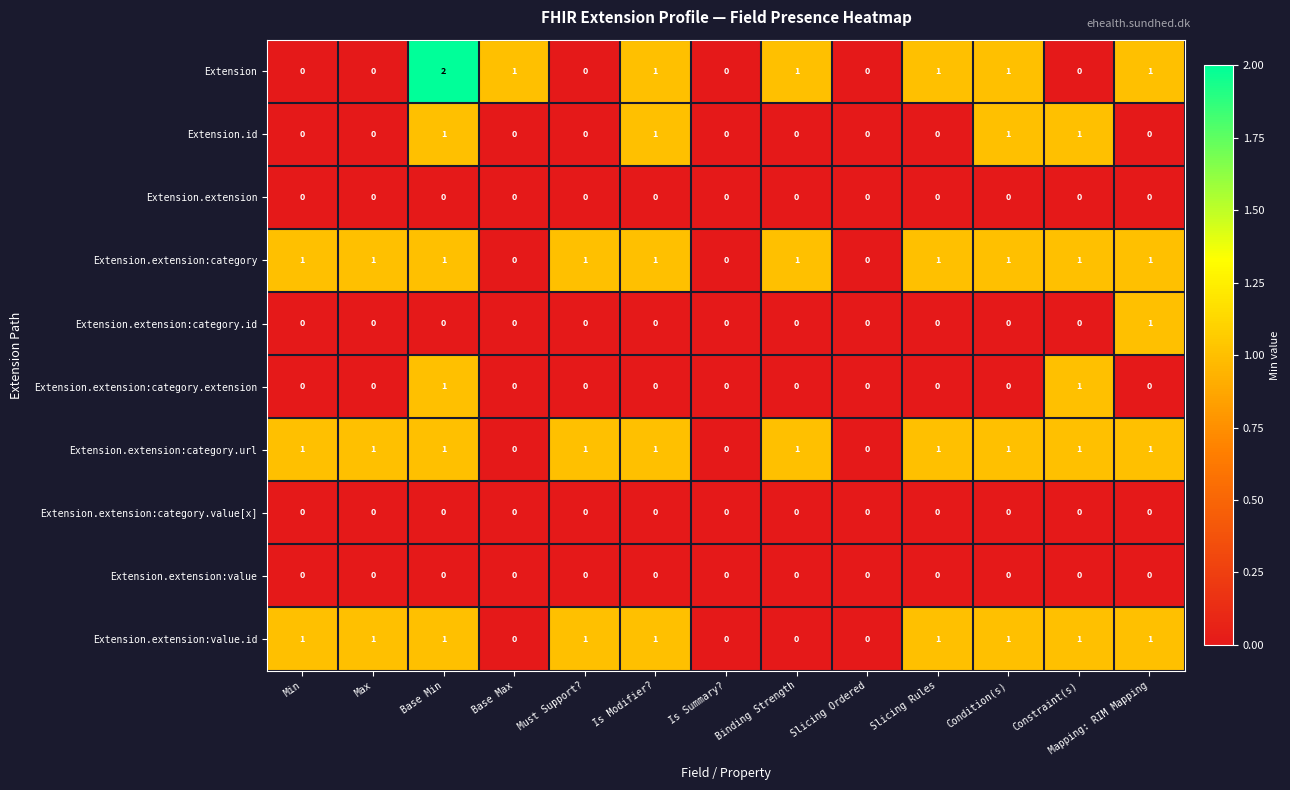

Count the Extension.extension:category.extension values in the range 0 to 1.

13